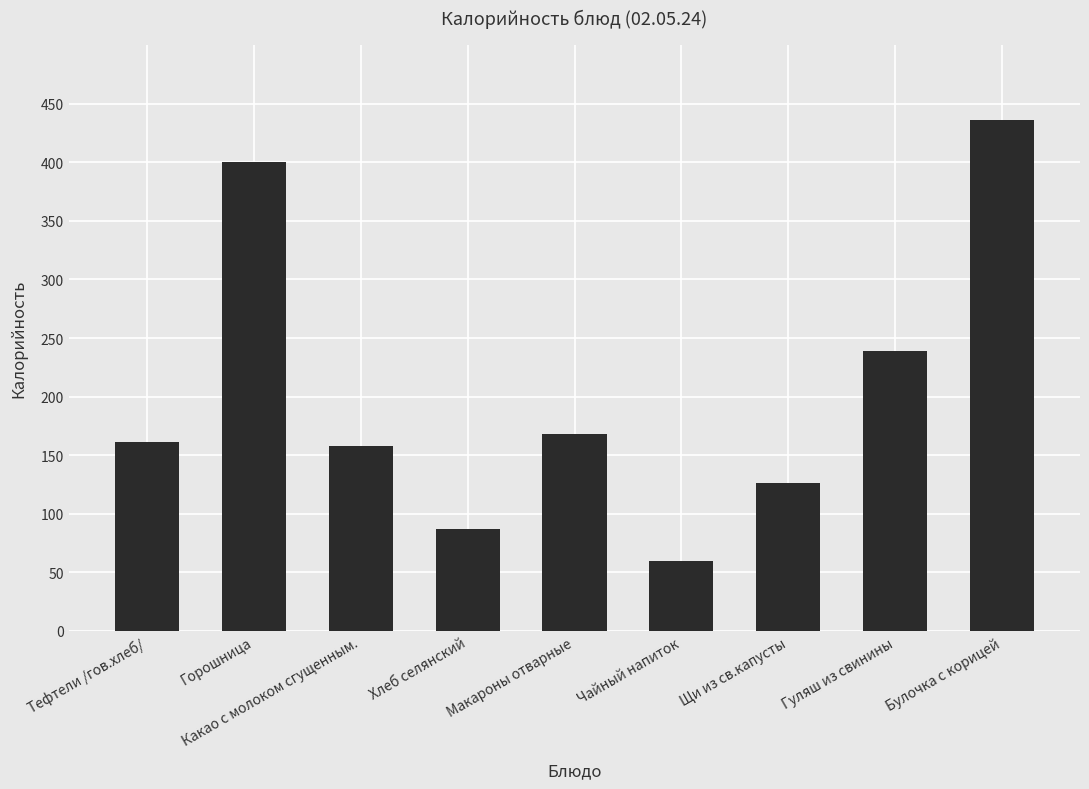

What is the sum of the values at Щи из св.капусты and Гуляш из свинины?

364.5